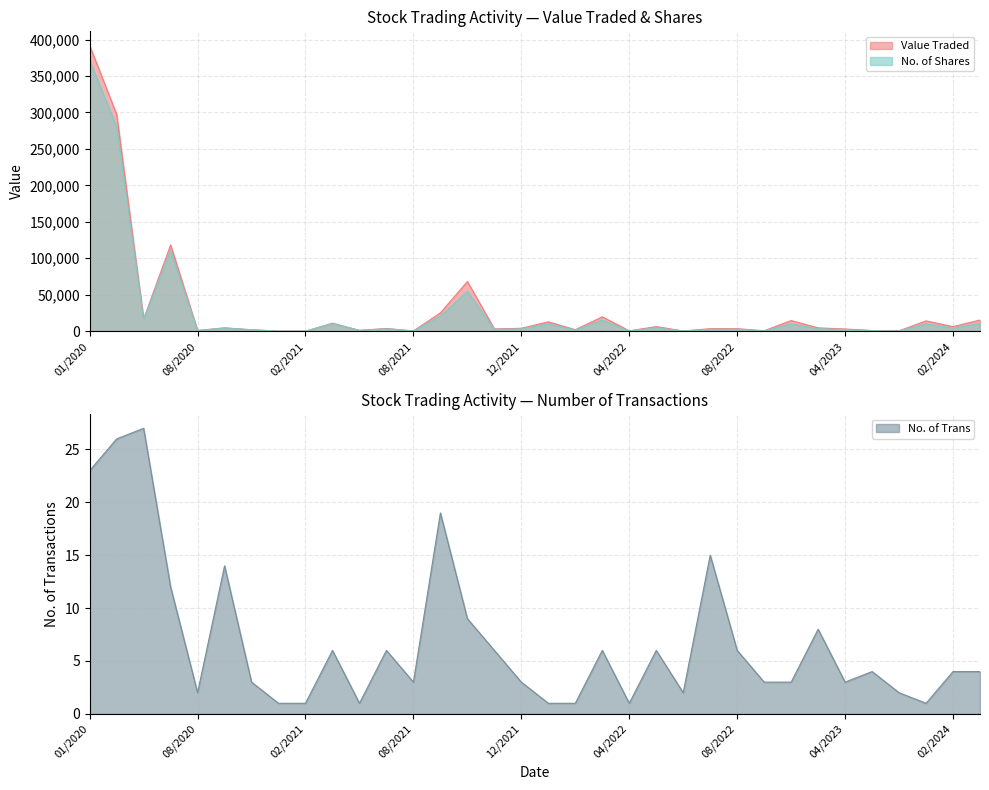

At which label does No. of Shares first exceed 3180?

01/2020